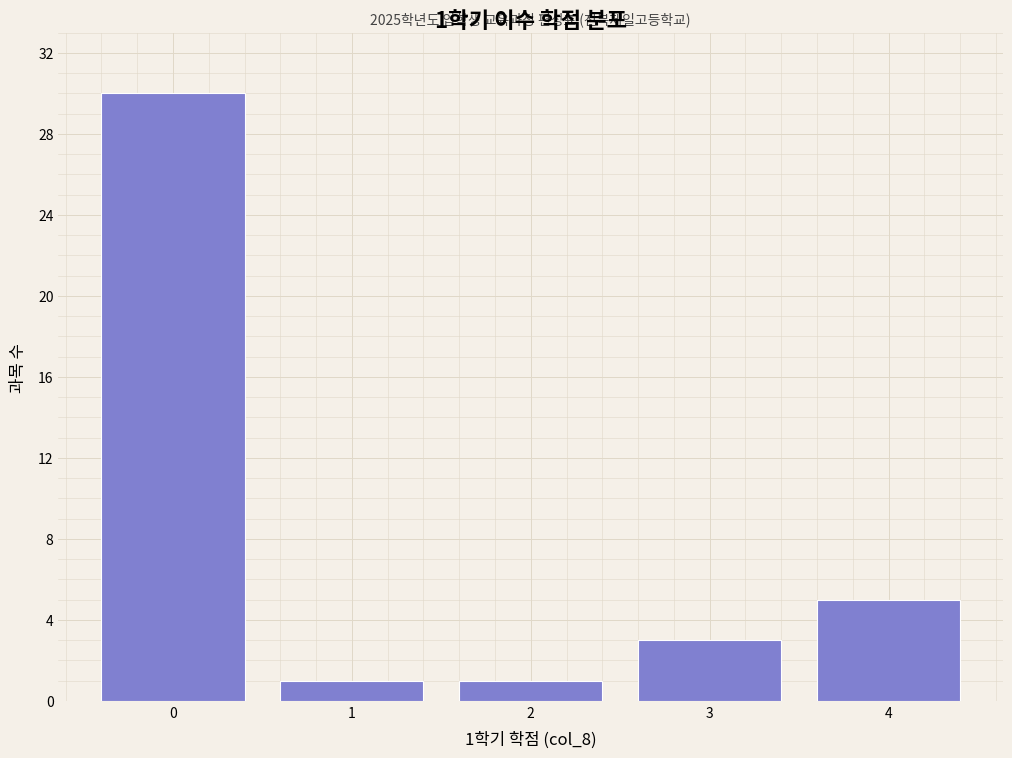

Reading right to left, what are all the values shown in this chart?

4=5	3=3	2=1	1=1	0=30